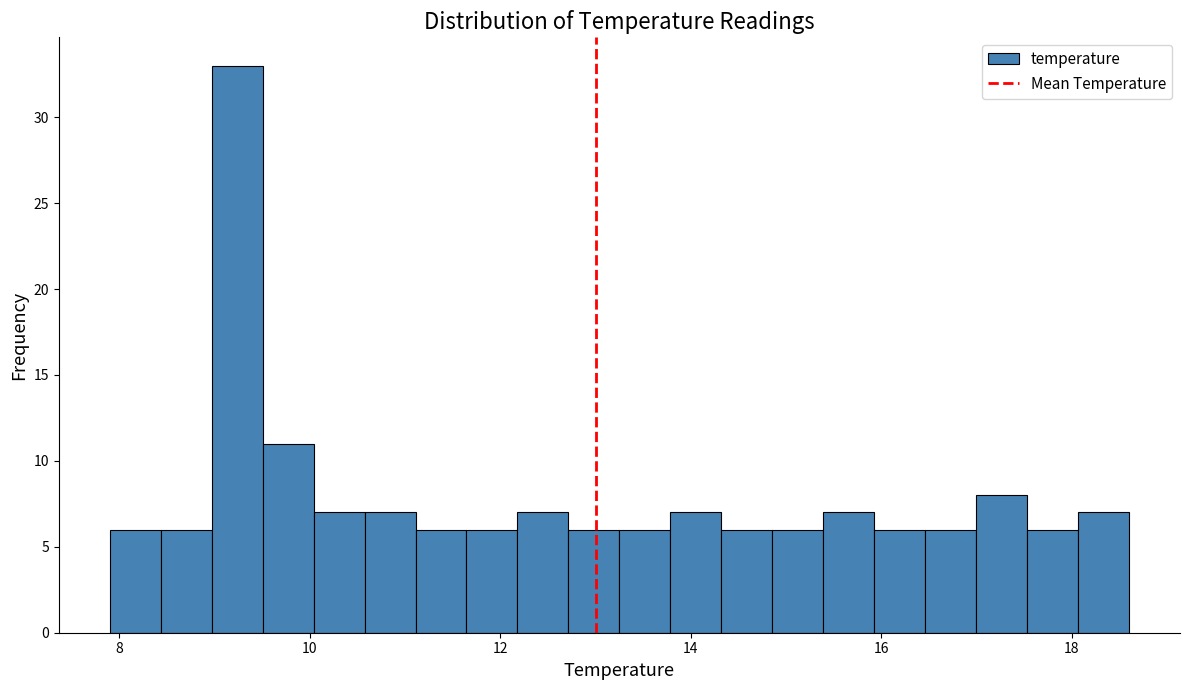

Around what value on the x-axis is the tallest bar? Give the approximate position of its centre, as read against the axis.

9.2